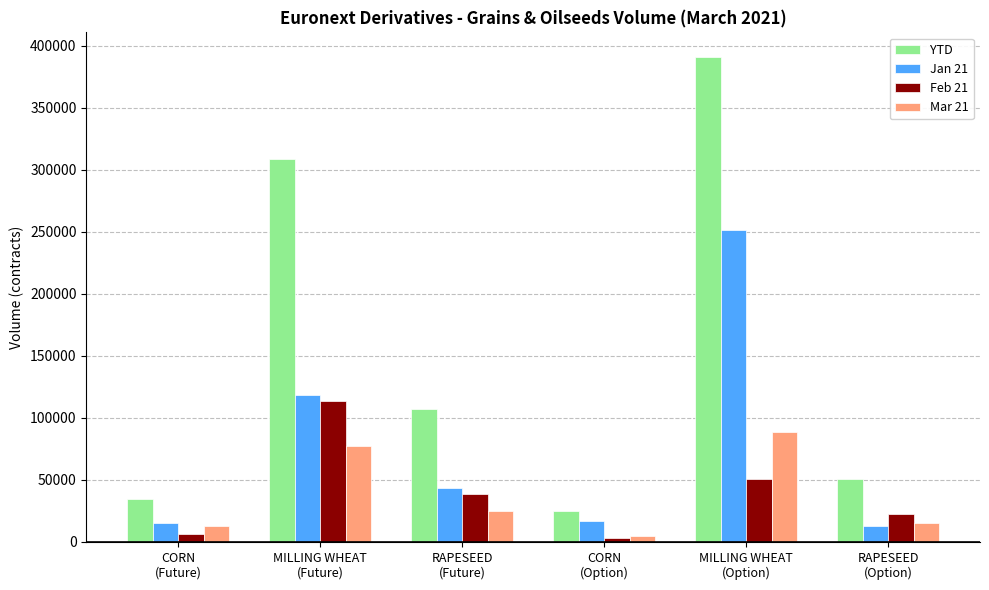

What is the difference between the maximum and minimum values in the Jan 21 series?

238631